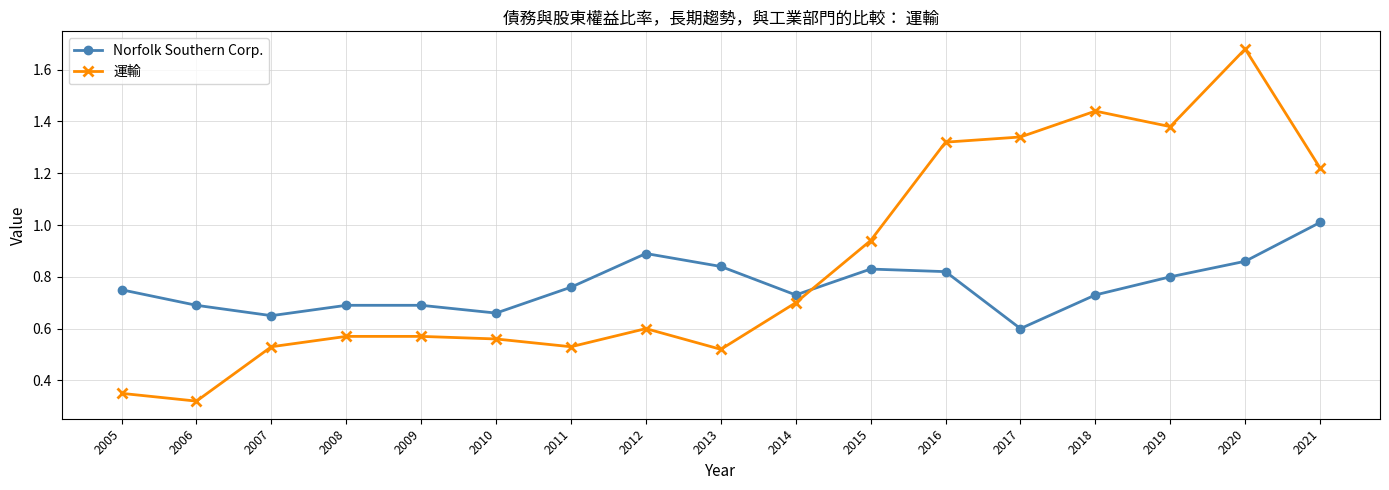

Is it true that Norfolk Southern Corp. equals 0.3 at 2005?

False